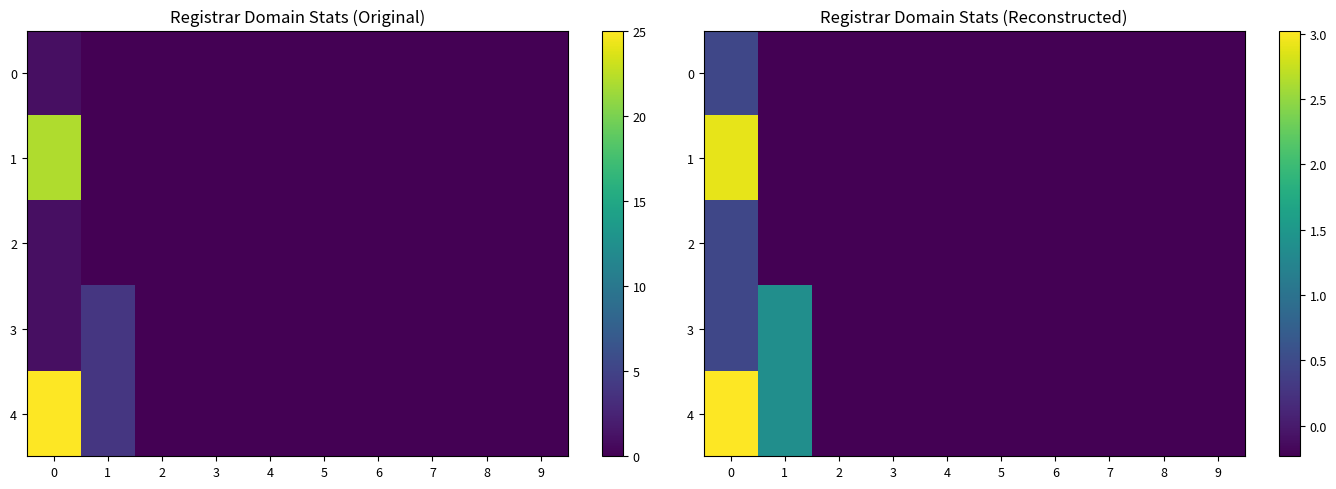

Which series has the largest total across all categories?

4